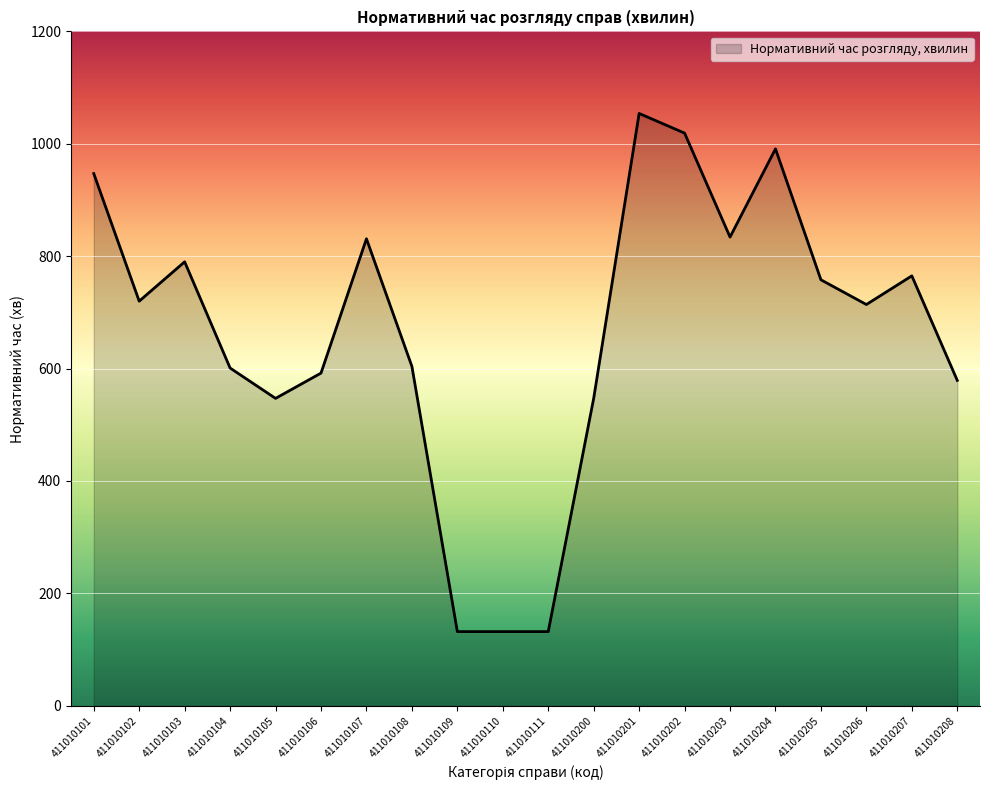

How many points are lower than both their immediate neighbors (excluding endpoints)?

4